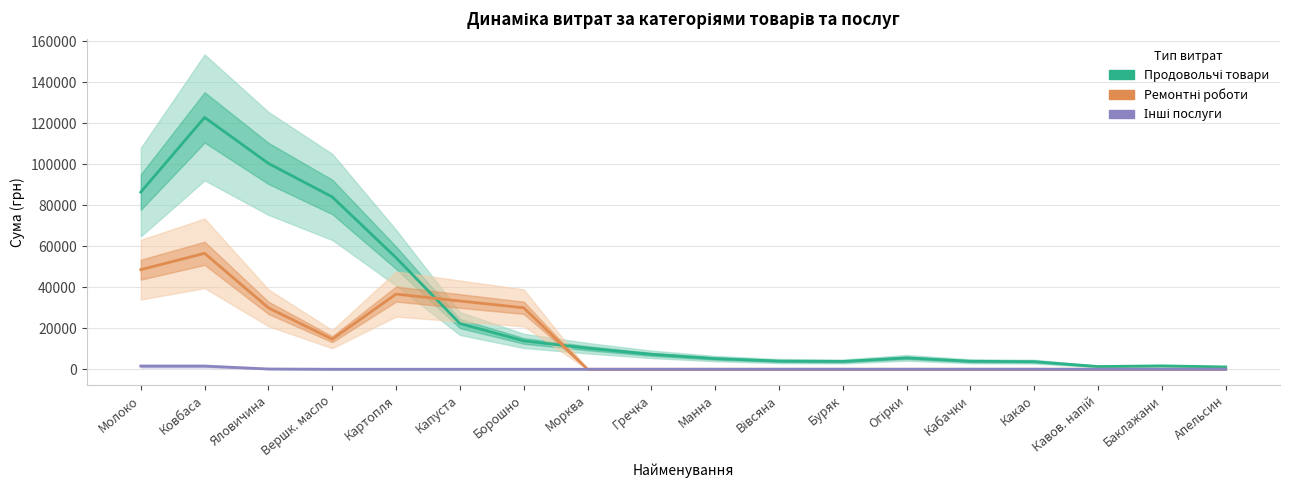

Which series has the largest range (max minus min)?

Продовольчі товари